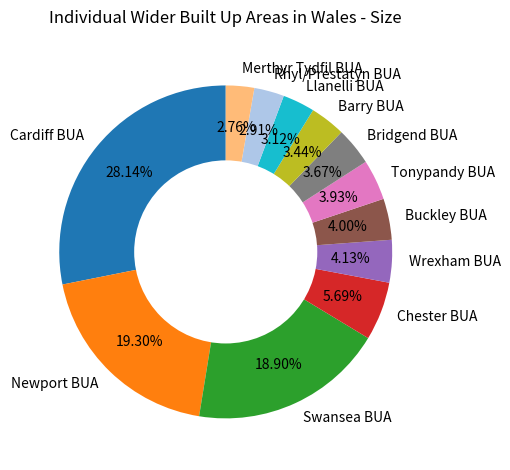

Is there a majority slice in this chart?

No